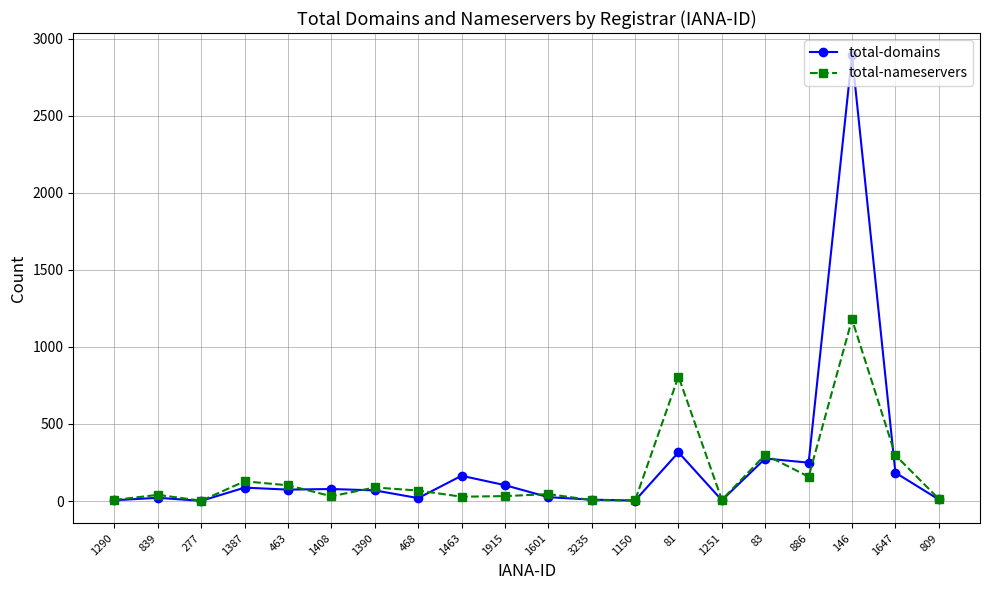

Which series changed the most between 1915 and 81?

total-nameservers